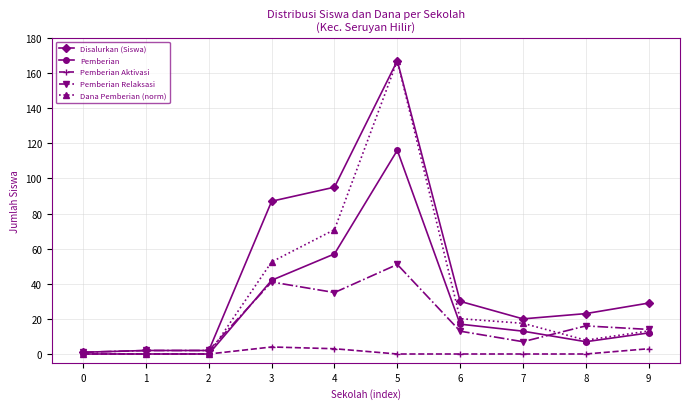

What is the difference between the highest and lowest values at 5?

167.0